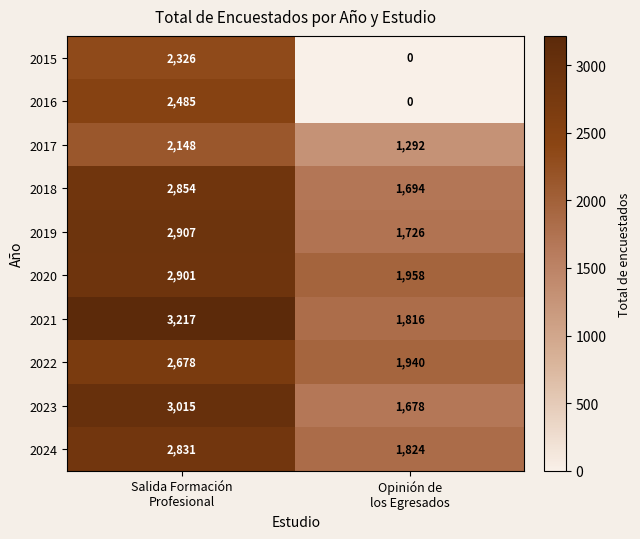

What is the average value of the 2022 series?

2309